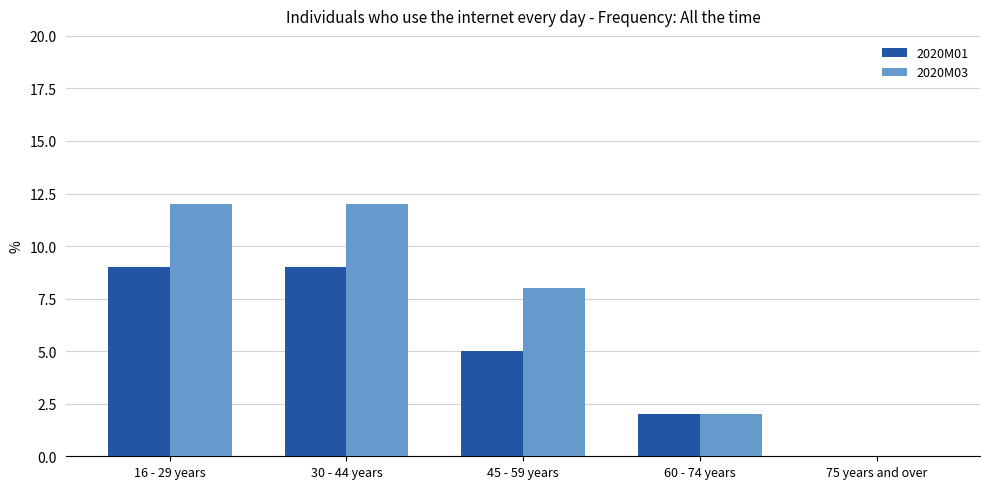

Reading left to right, transcribe all the data shown in this chart.

2020M01: 16 - 29 years=9	30 - 44 years=9	45 - 59 years=5	60 - 74 years=2	75 years and over=0
2020M03: 16 - 29 years=12	30 - 44 years=12	45 - 59 years=8	60 - 74 years=2	75 years and over=0